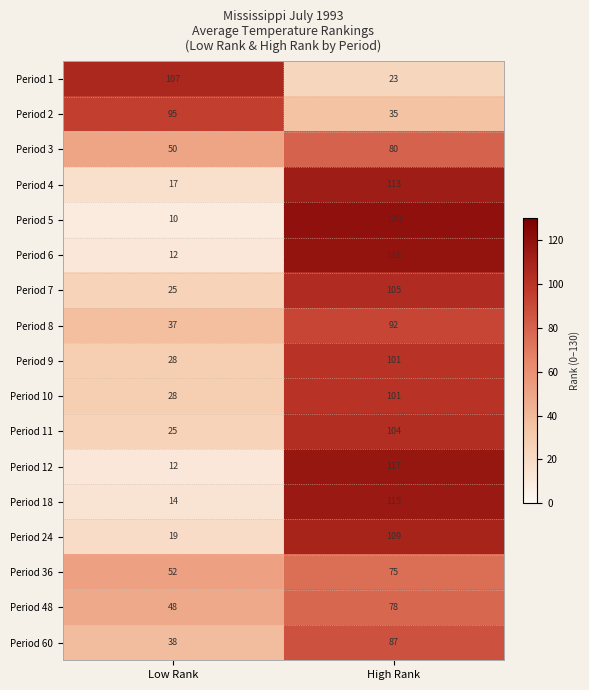

True or false: Period 5 has a value of 10 at Low Rank.

True